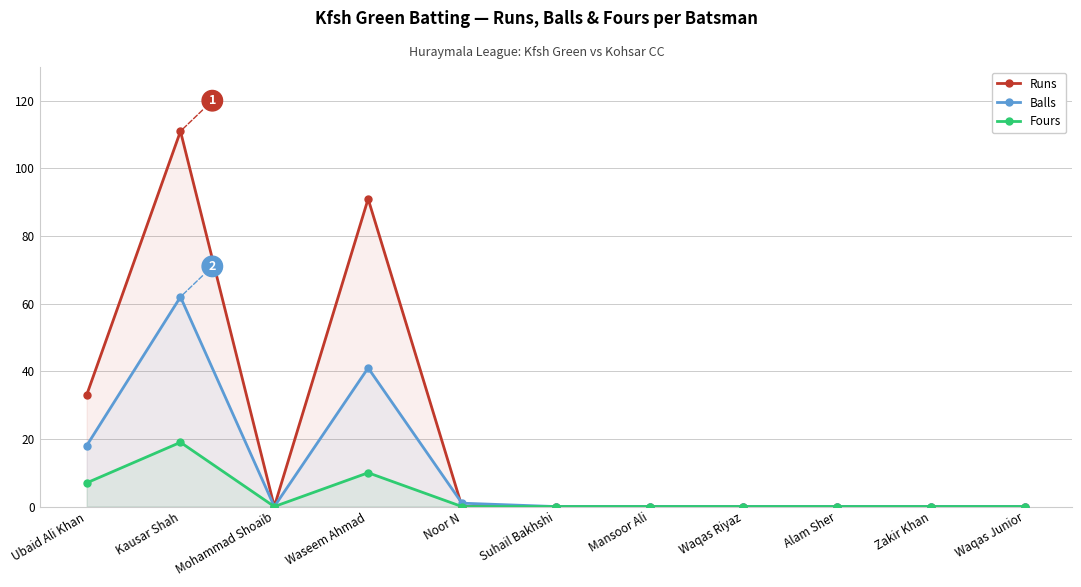

What position from the left is Waqas Junior?

11